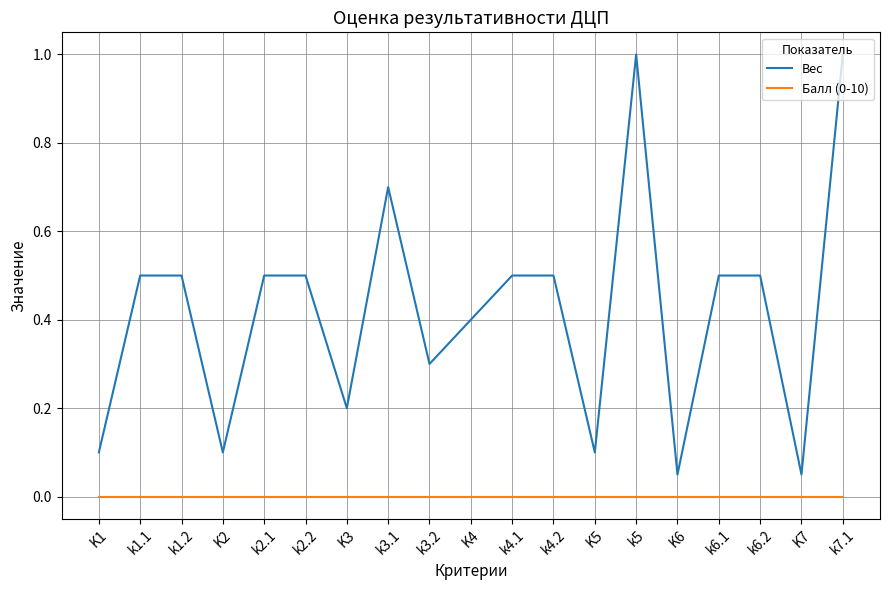

What are all the series names shown in the legend?

Вес, Балл (0-10)